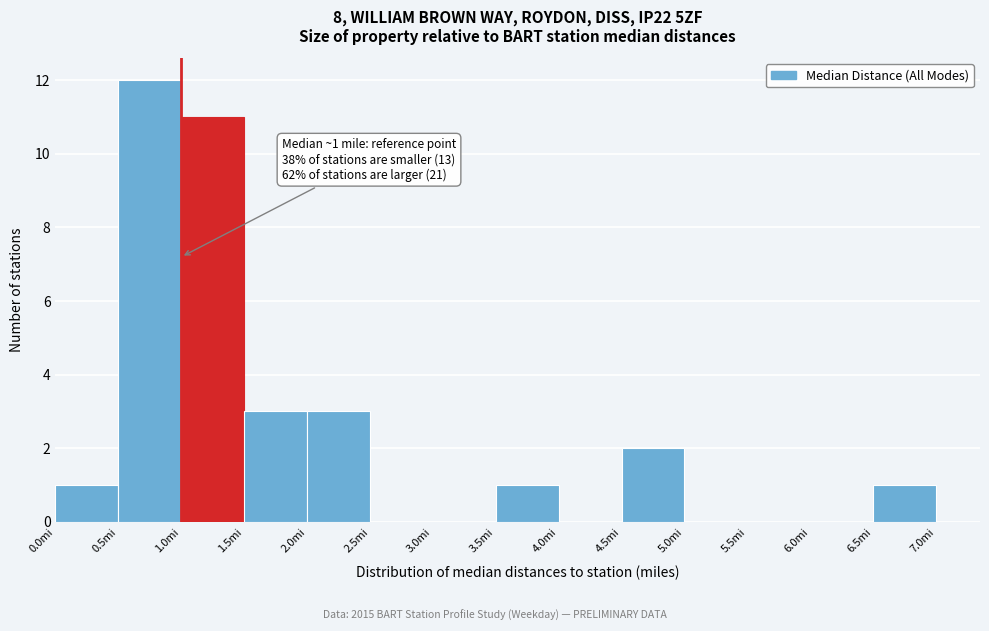

Over which range of the x-axis is the bar tallest?

0.5 to 1.0